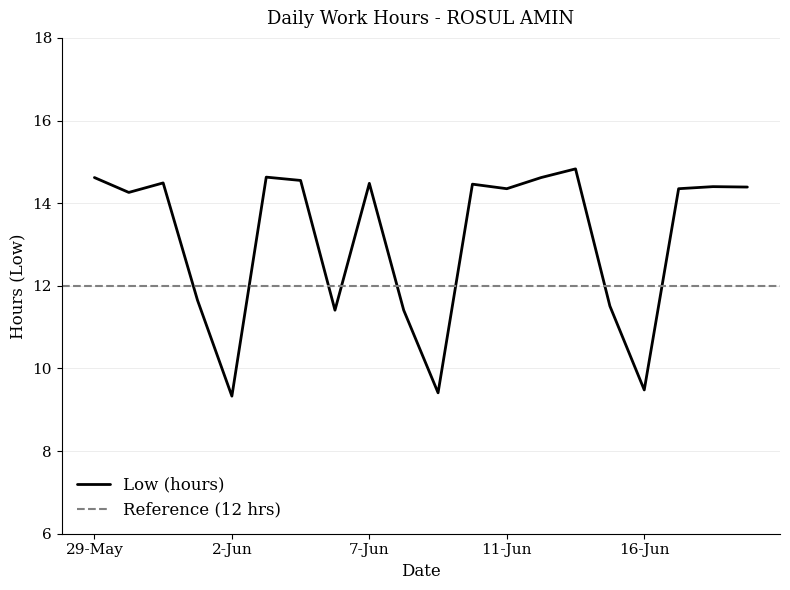

True or false: the data shows 14.3 at 11-Jun.

True